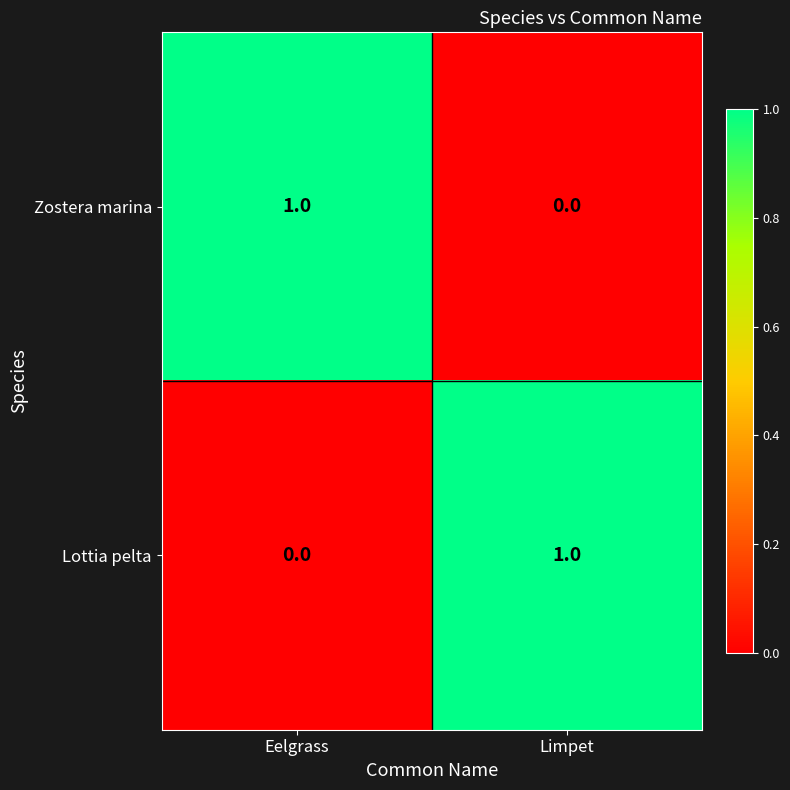

The Zostera marina series shows 0 at Eelgrass. True or false?

False